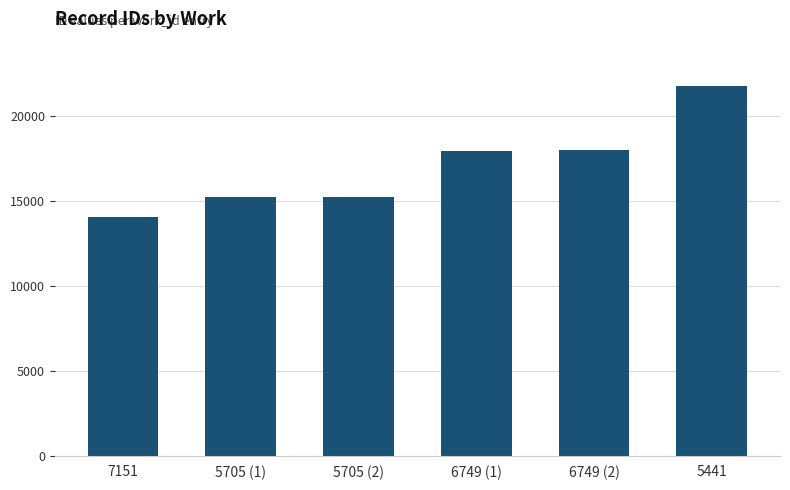

The chart shows a value of 4800 at 5441. True or false?

False